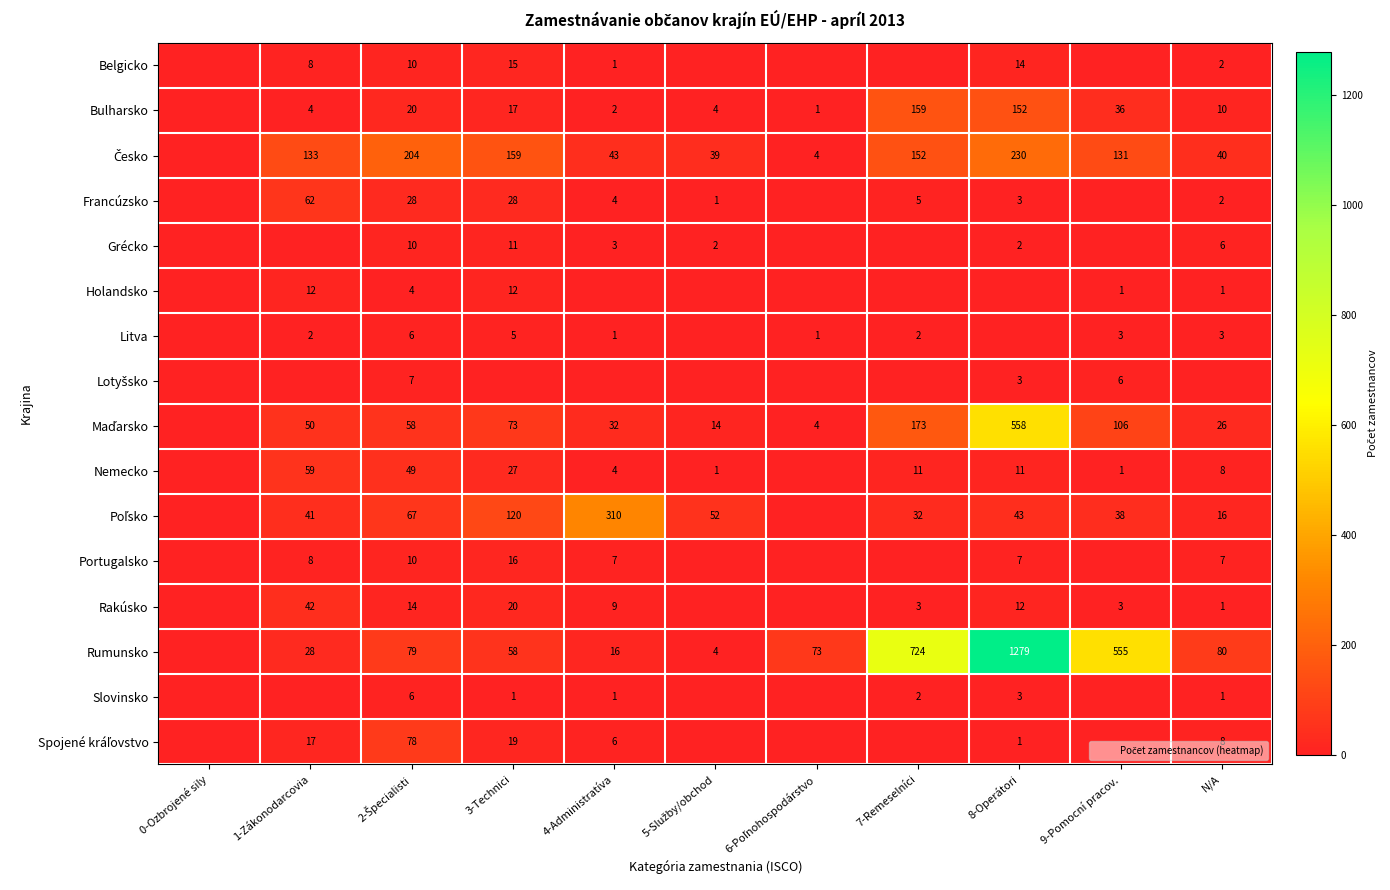

What is the difference between the Poľsko values at 1-Zákonodarcovia and 0-Ozbrojené sily?

41